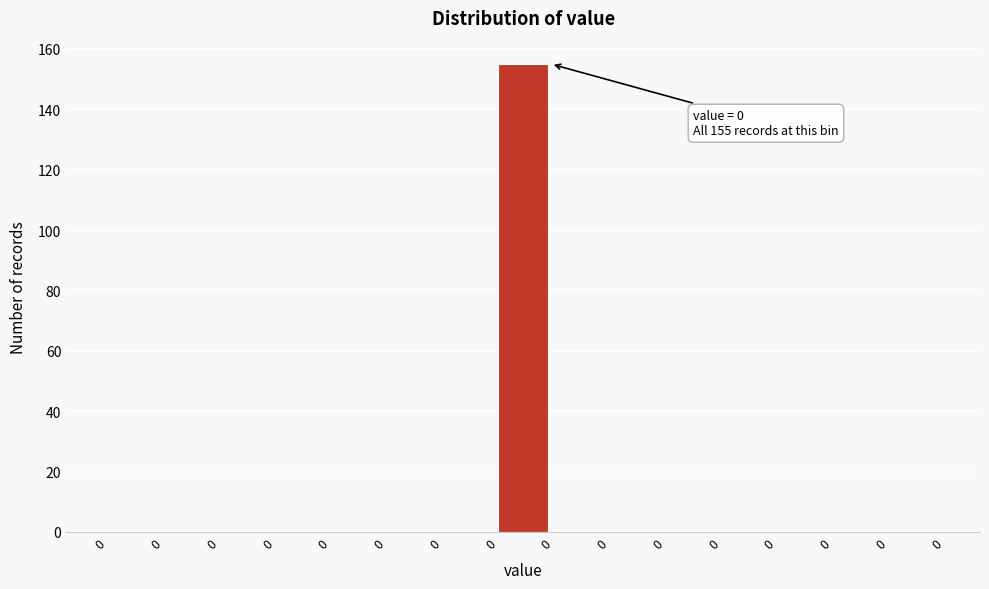

How many data points does each series have?

15